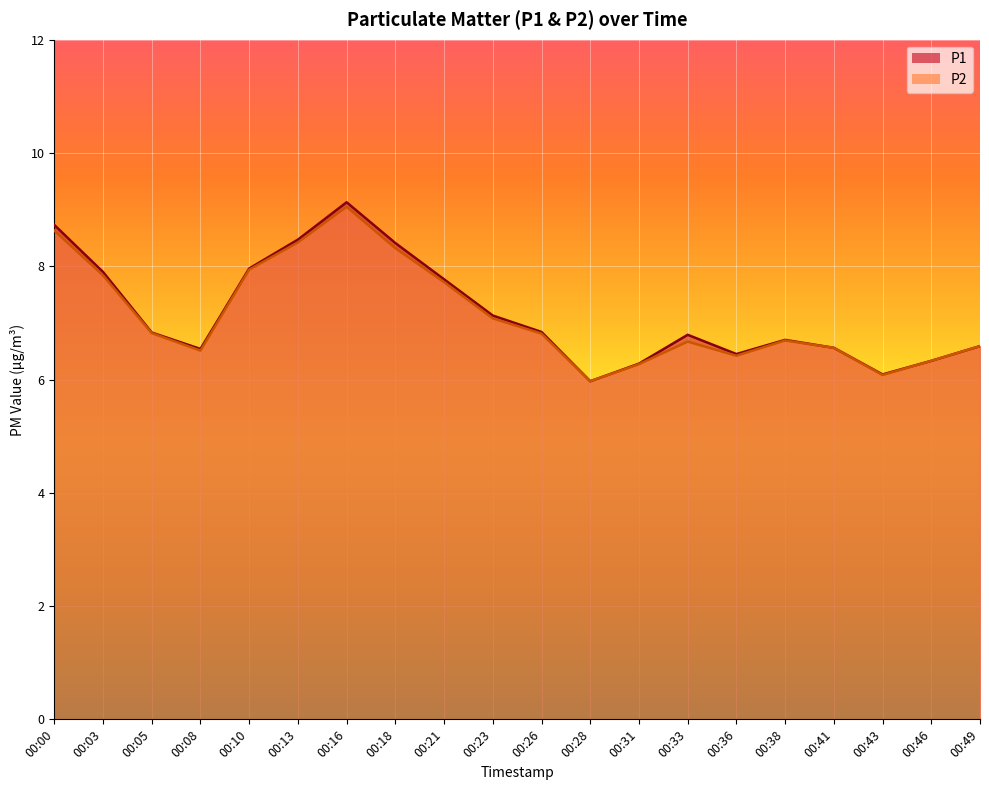

True or false: P2 and P1 cross at least once.

False